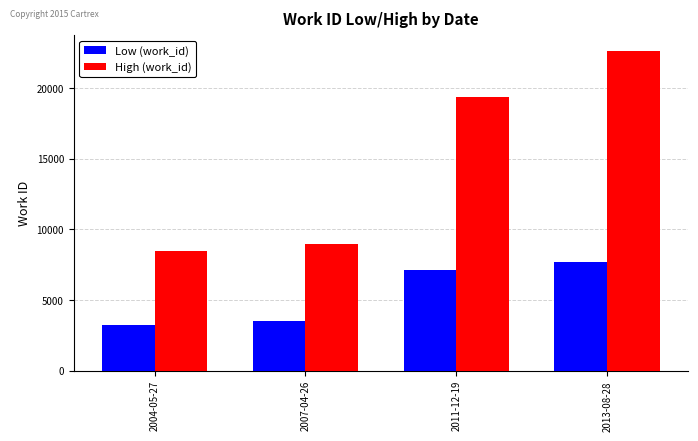

Read the Low (work_id) value at 2013-08-28, to the nearest 10.

7660